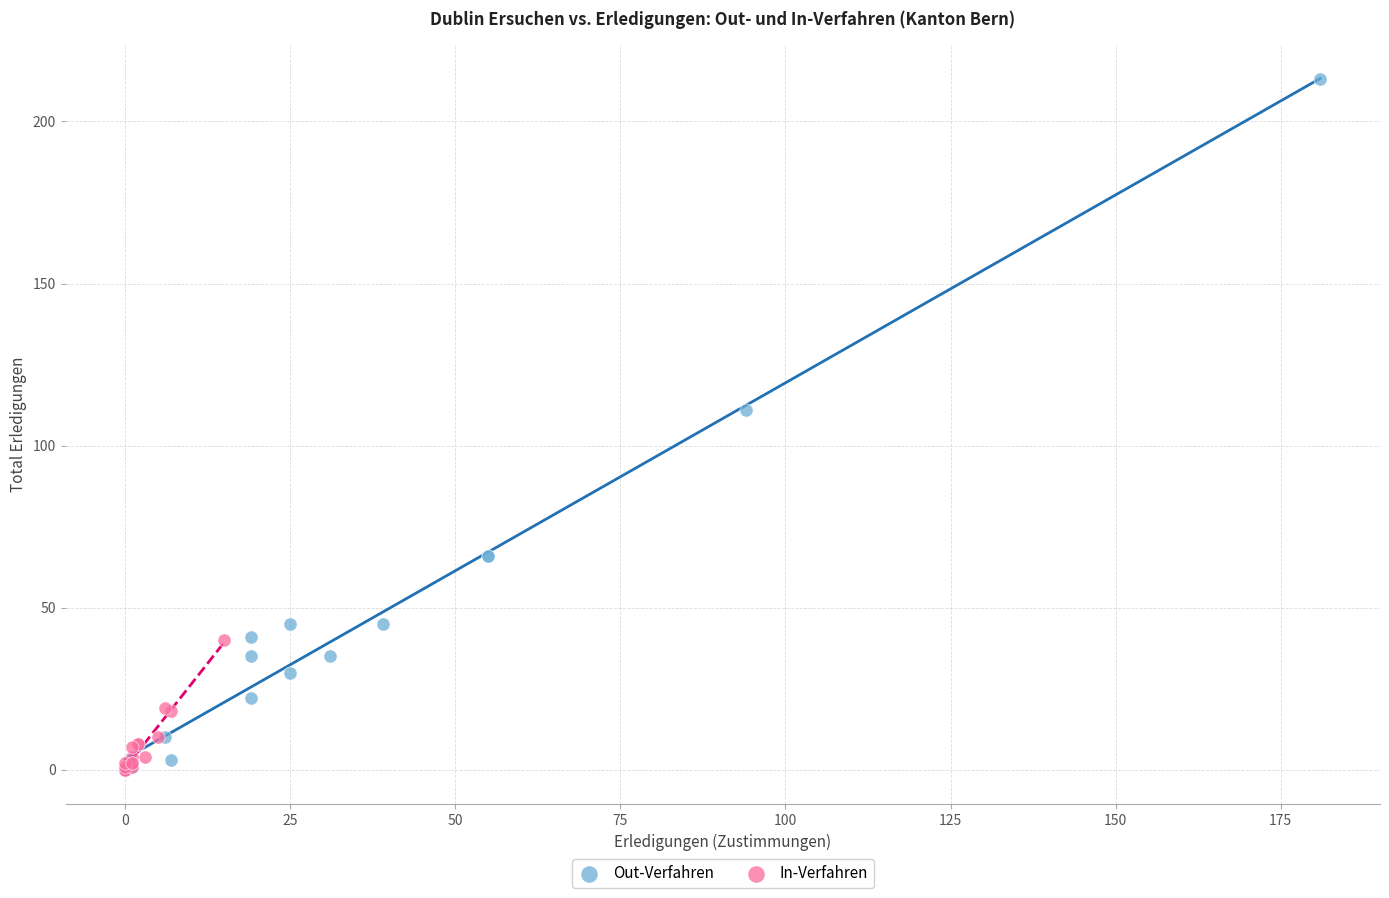

Which series contains the highest Y value?

Out-Verfahren